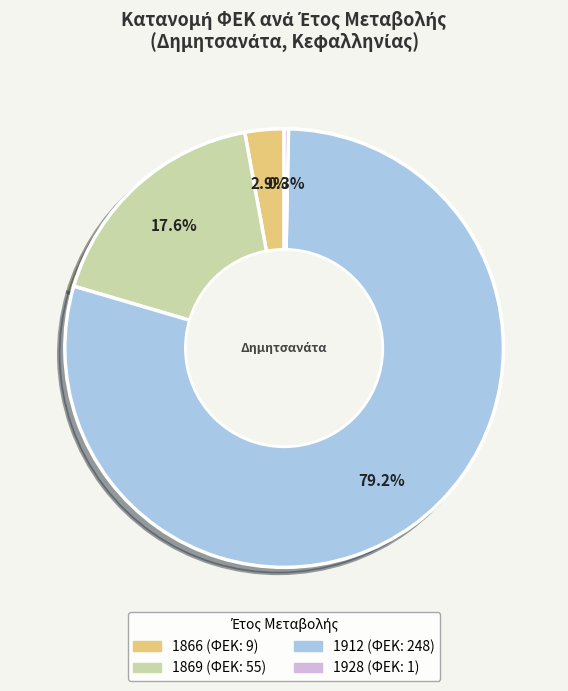

To the nearest percent, what is the average slice percentage?

25%